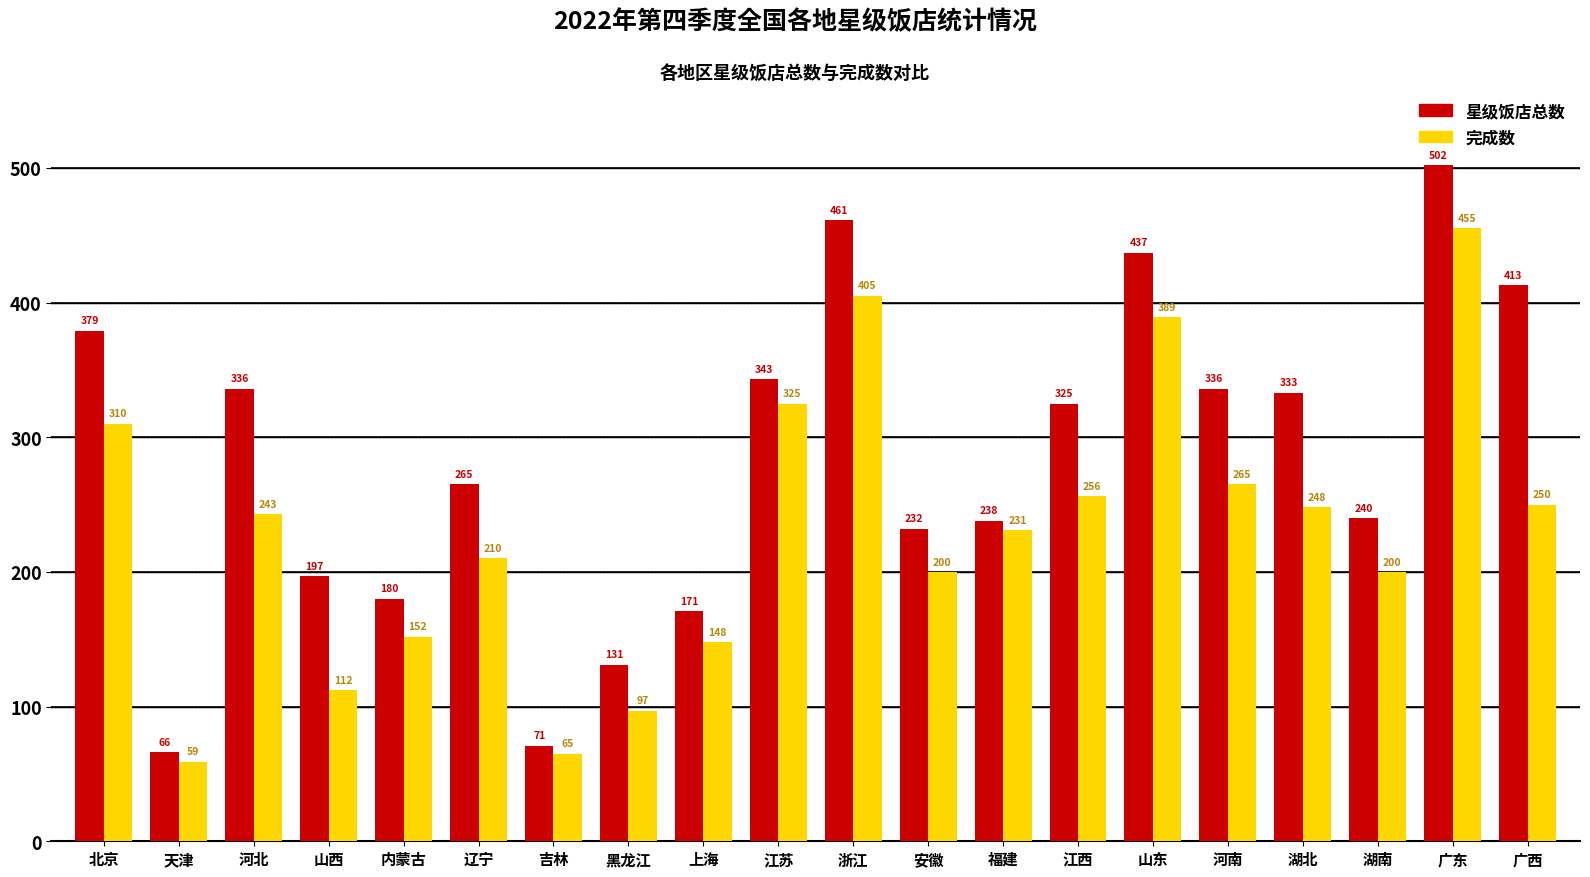

What is the sum of the 星级饭店总数 values at 黑龙江 and 湖南?

371